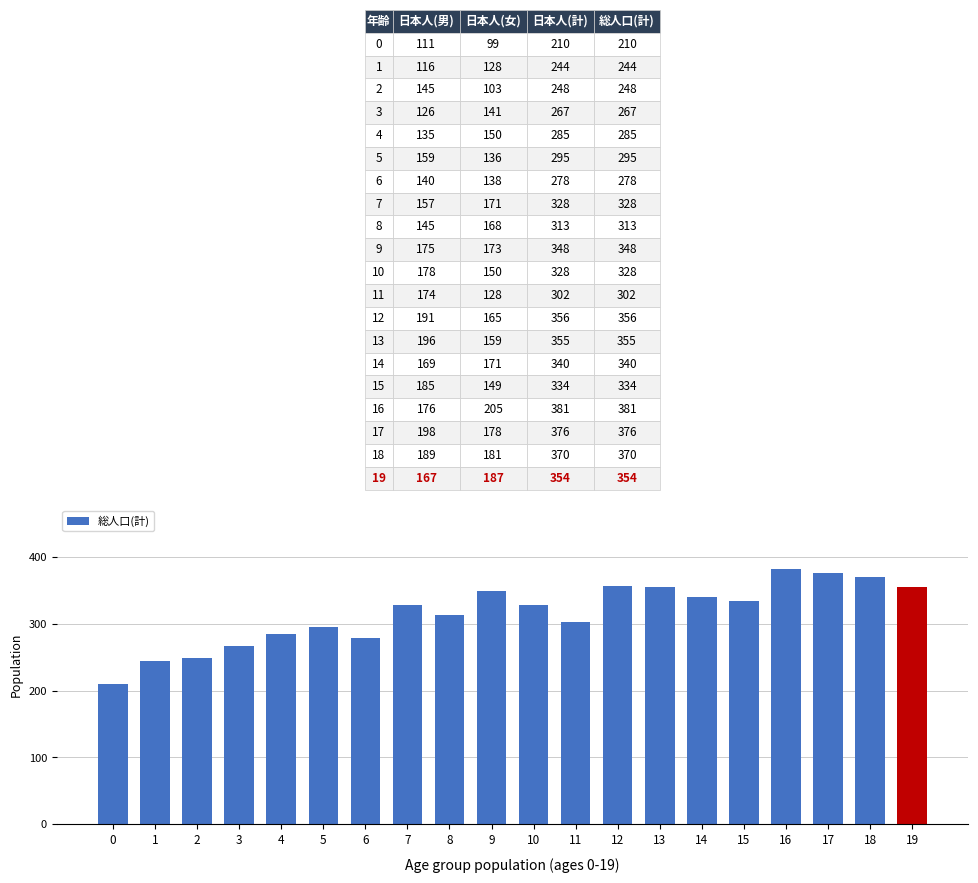

Does the chart contain stacked bars?

No